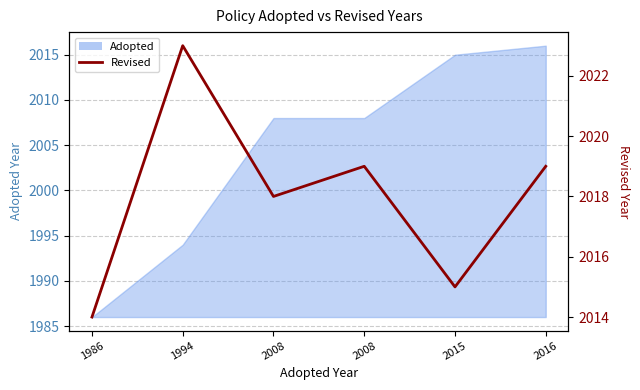

At which category does the data reach its first local peak?

1994